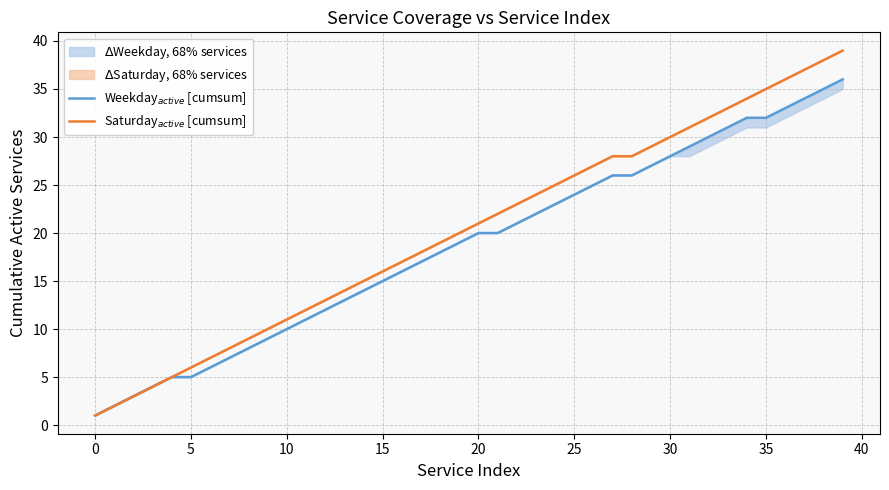

At which label does Saturday$_{active}$ [cumsum] first exceed 21?

21